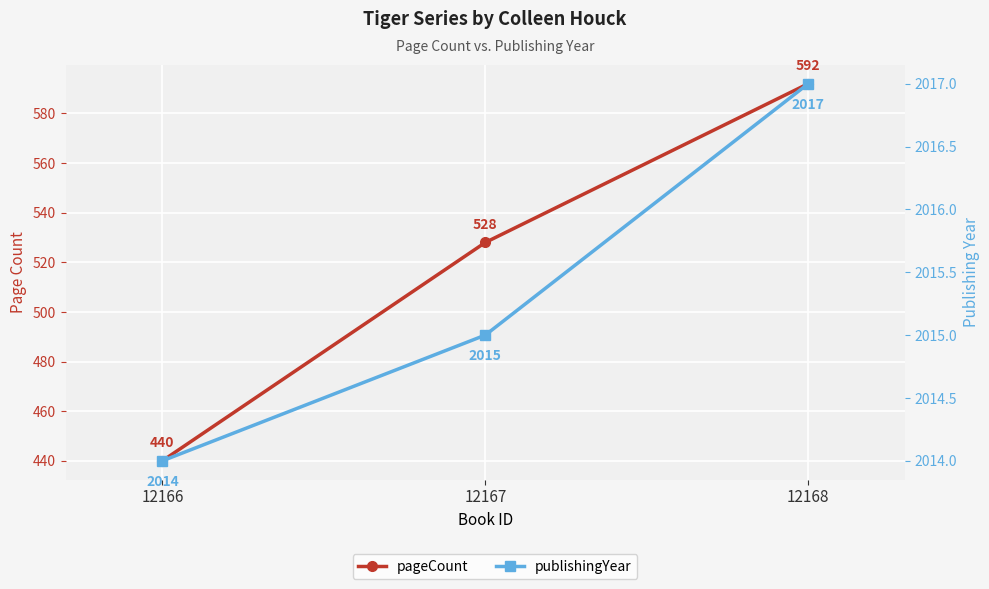

Does the chart display data point markers on the line(s)?

Yes